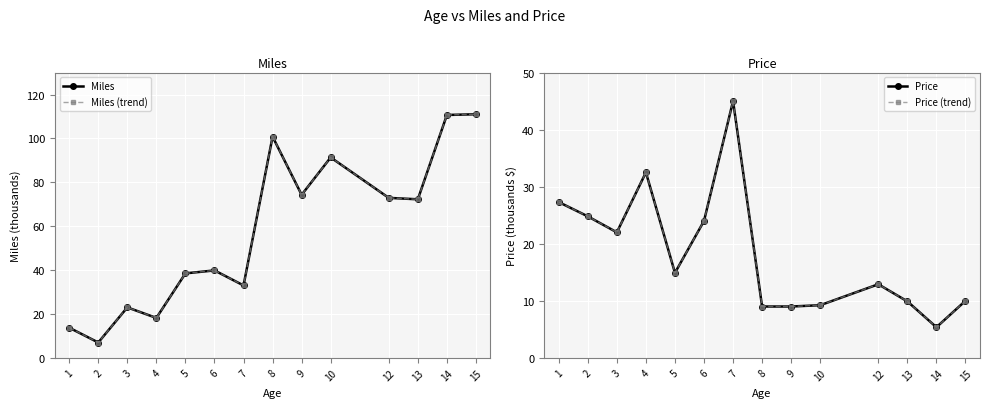

What is the value of the Miles point at the 13th from the left?

110.7